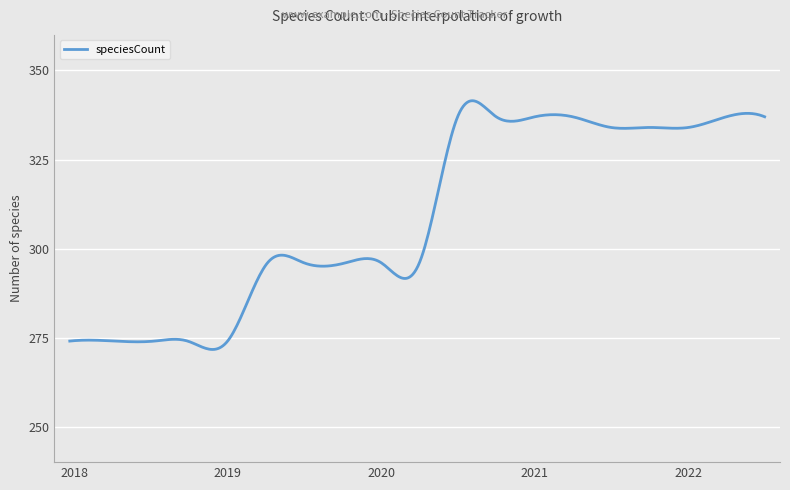

What is the difference between the maximum and minimum values?

69.9